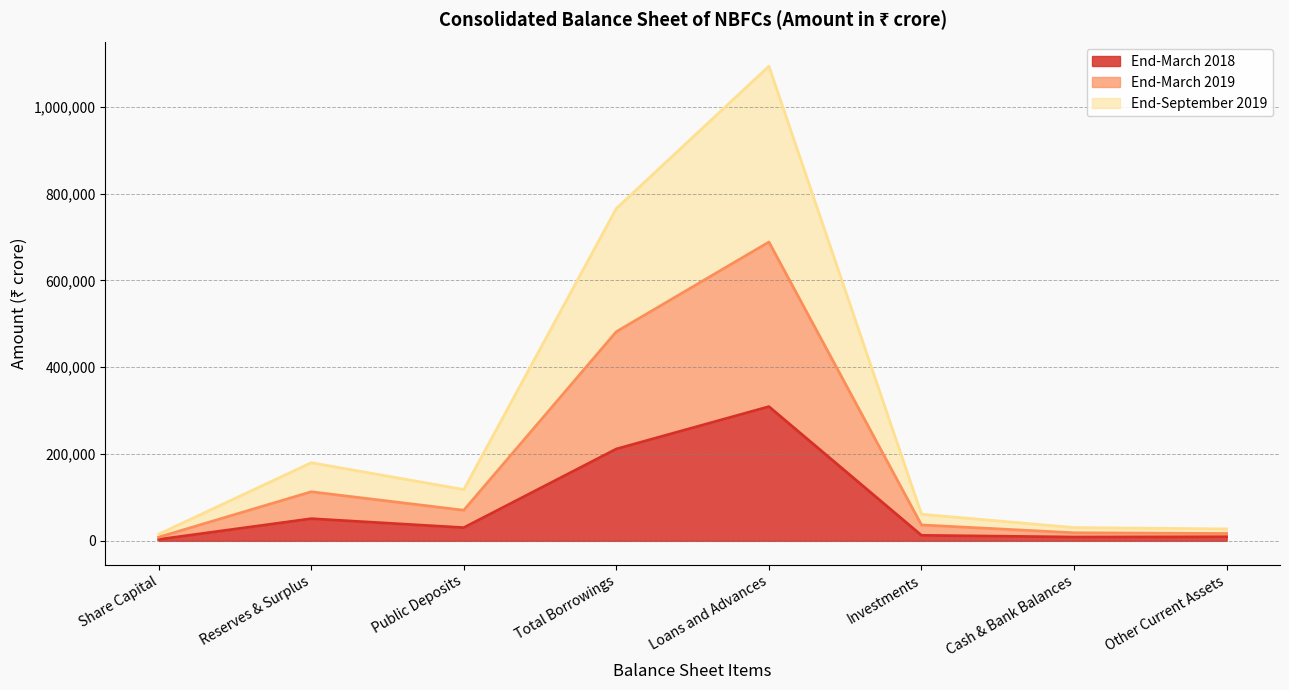

At Investments, list the series in order from smallest to largest.

End-March 2018, End-September 2019, End-March 2019